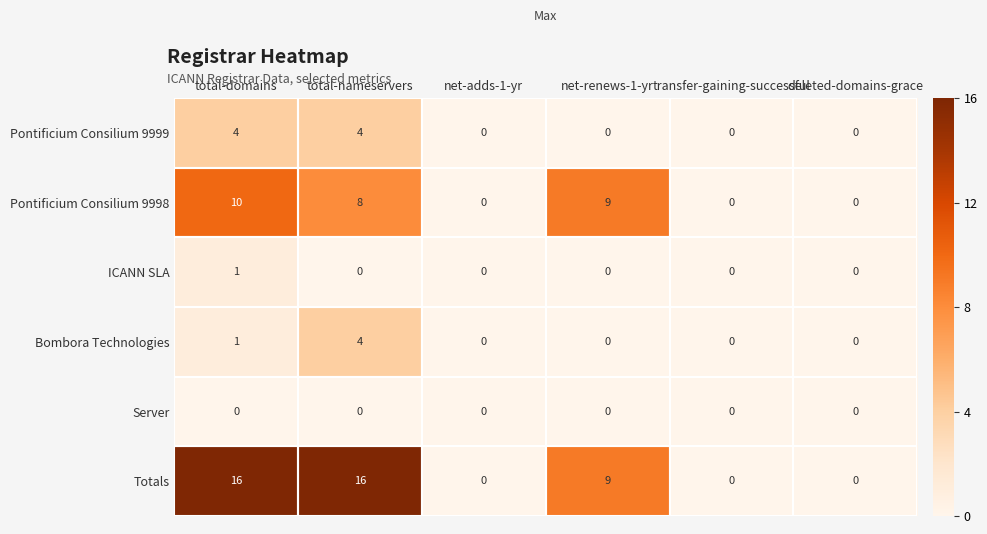

Count the number of categories in the chart.

6